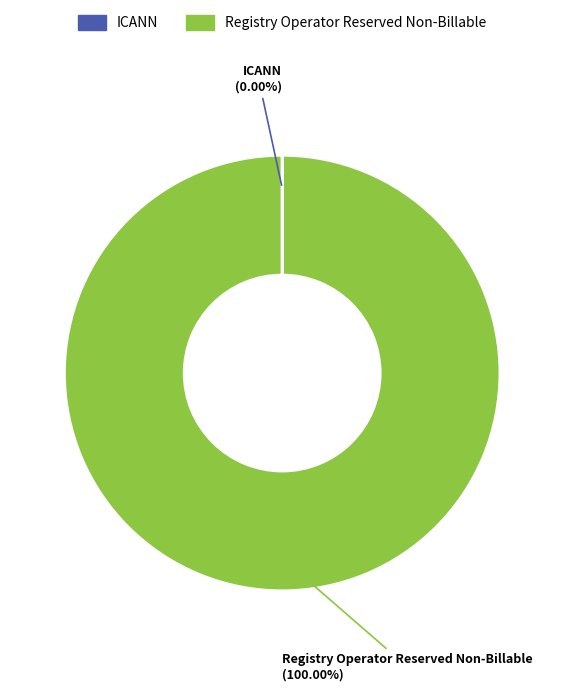

To the nearest percent, what portion does Registry Operator Reserved Non-Billable represent?

100%